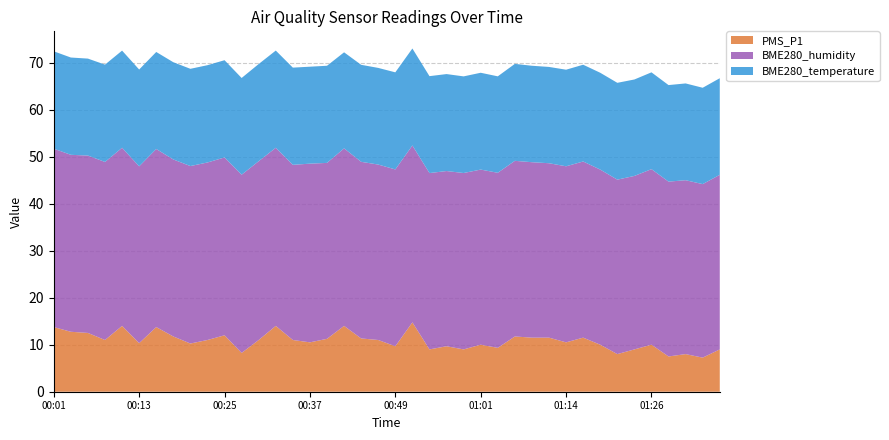

Reading right to left, extract all data points from this chart.

PMS_P1: 01:35=9.0	01:33=7.2	01:31=8.0	01:28=7.5	01:26=10.0	01:23=9.0	01:21=8.0	01:18=10.0	01:16=11.5	01:14=10.5	01:11=11.5	01:09=11.5	01:06=11.8	01:04=9.3	01:01=10.0	00:59=9.0	00:57=9.7	00:54=9.0	00:52=14.8	00:49=9.7	00:47=11.0	00:44=11.3	00:42=14.0	00:40=11.2	00:37=10.5	00:35=11.0	00:32=14.0	00:30=11.0	00:27=8.2	00:25=12.0	00:23=11.0	00:20=10.2	00:18=11.8	00:15=13.8	00:13=10.3	00:10=14.0	00:08=11.0	00:06=12.5	00:03=12.8	00:01=13.8
BME280_humidity: 01:35=37.1	01:33=36.9	01:31=37.0	01:28=37.2	01:26=37.3	01:23=36.9	01:21=37.1	01:18=37.2	01:16=37.5	01:14=37.4	01:11=37.1	01:09=37.3	01:06=37.4	01:04=37.2	01:01=37.2	00:59=37.5	00:57=37.3	00:54=37.5	00:52=37.6	00:49=37.6	00:47=37.3	00:44=37.6	00:42=37.8	00:40=37.4	00:37=38.0	00:35=37.2	00:32=37.9	00:30=38.0	00:27=37.9	00:25=37.8	00:23=37.8	00:20=37.7	00:18=37.6	00:15=37.9	00:13=37.6	00:10=37.9	00:08=37.9	00:06=37.7	00:03=37.6	00:01=37.9
BME280_temperature: 01:35=20.5	01:33=20.5	01:31=20.6	01:28=20.5	01:26=20.6	01:23=20.5	01:21=20.6	01:18=20.6	01:16=20.6	01:14=20.5	01:11=20.5	01:09=20.5	01:06=20.6	01:04=20.5	01:01=20.6	00:59=20.6	00:57=20.6	00:54=20.6	00:52=20.6	00:49=20.6	00:47=20.6	00:44=20.6	00:42=20.4	00:40=20.7	00:37=20.6	00:35=20.7	00:32=20.7	00:30=20.7	00:27=20.6	00:25=20.7	00:23=20.7	00:20=20.7	00:18=20.7	00:15=20.6	00:13=20.6	00:10=20.7	00:08=20.7	00:06=20.6	00:03=20.7	00:01=20.7